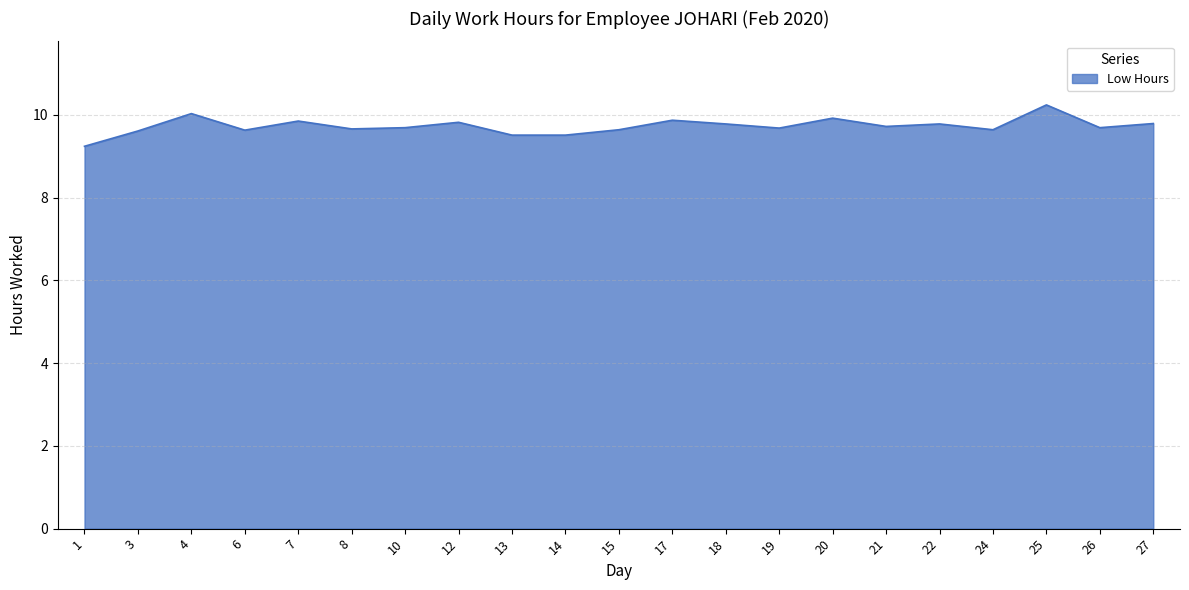

What is the ratio of the value at 7 to the value at 26?

1.0